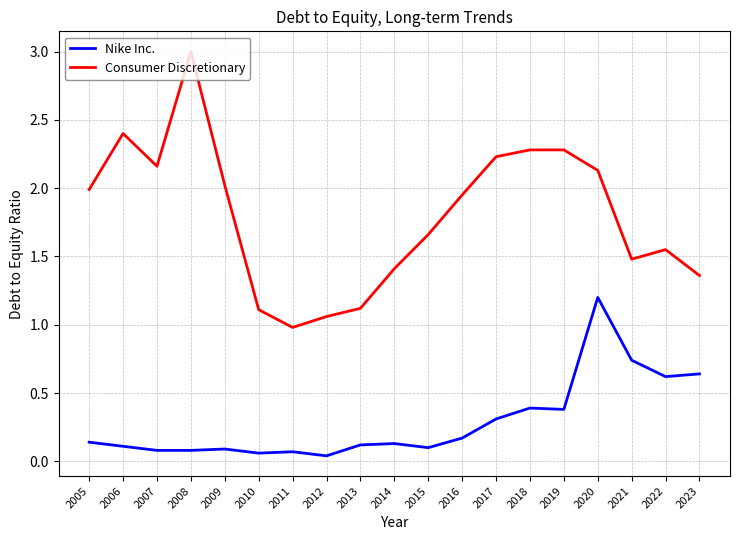

Which label corresponds to the largest value in the chart?

2008